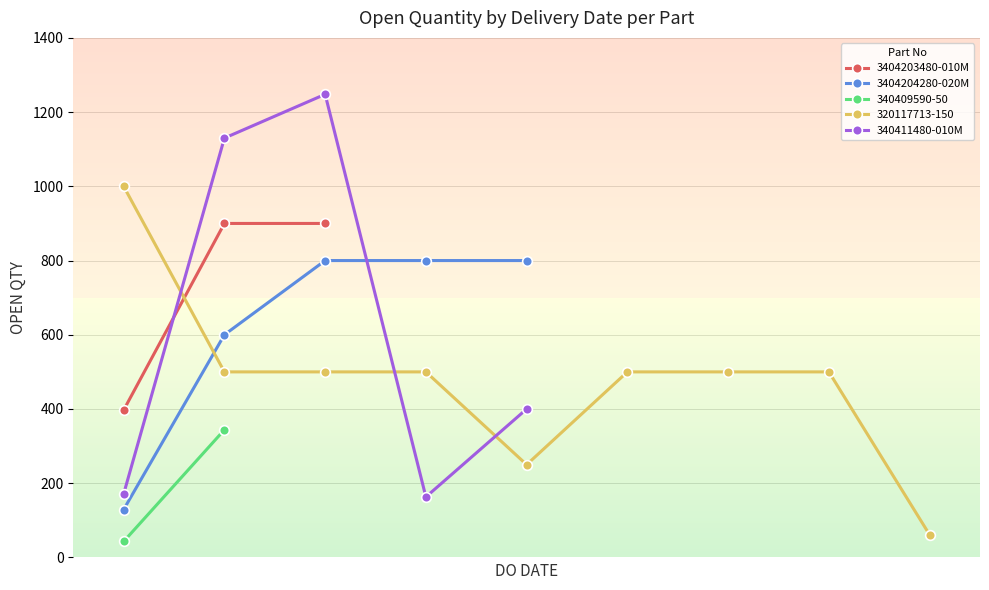

True or false: 340411480-010M has more than 1 interior local peaks.

False